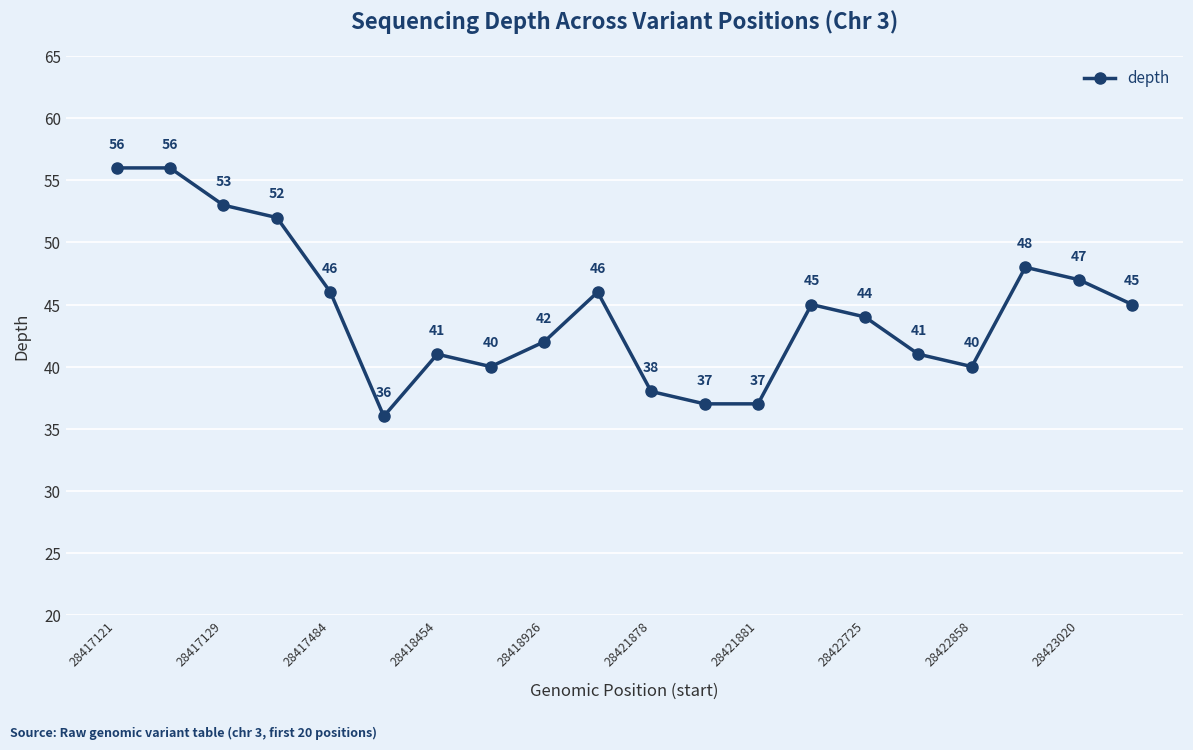

What is the difference between the second highest and minimum values?

20